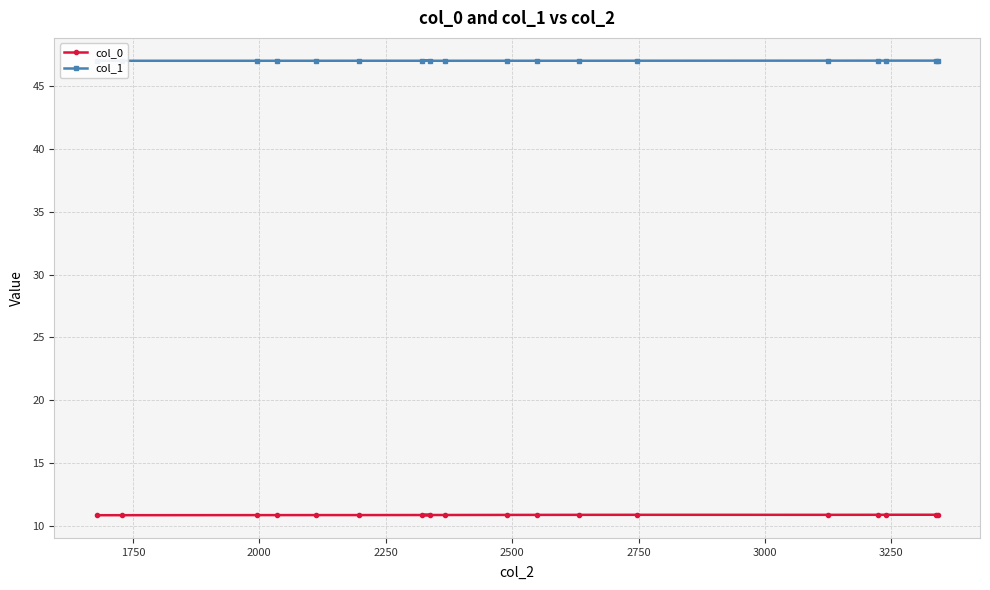

What is the minimum value for col_0?

10.9